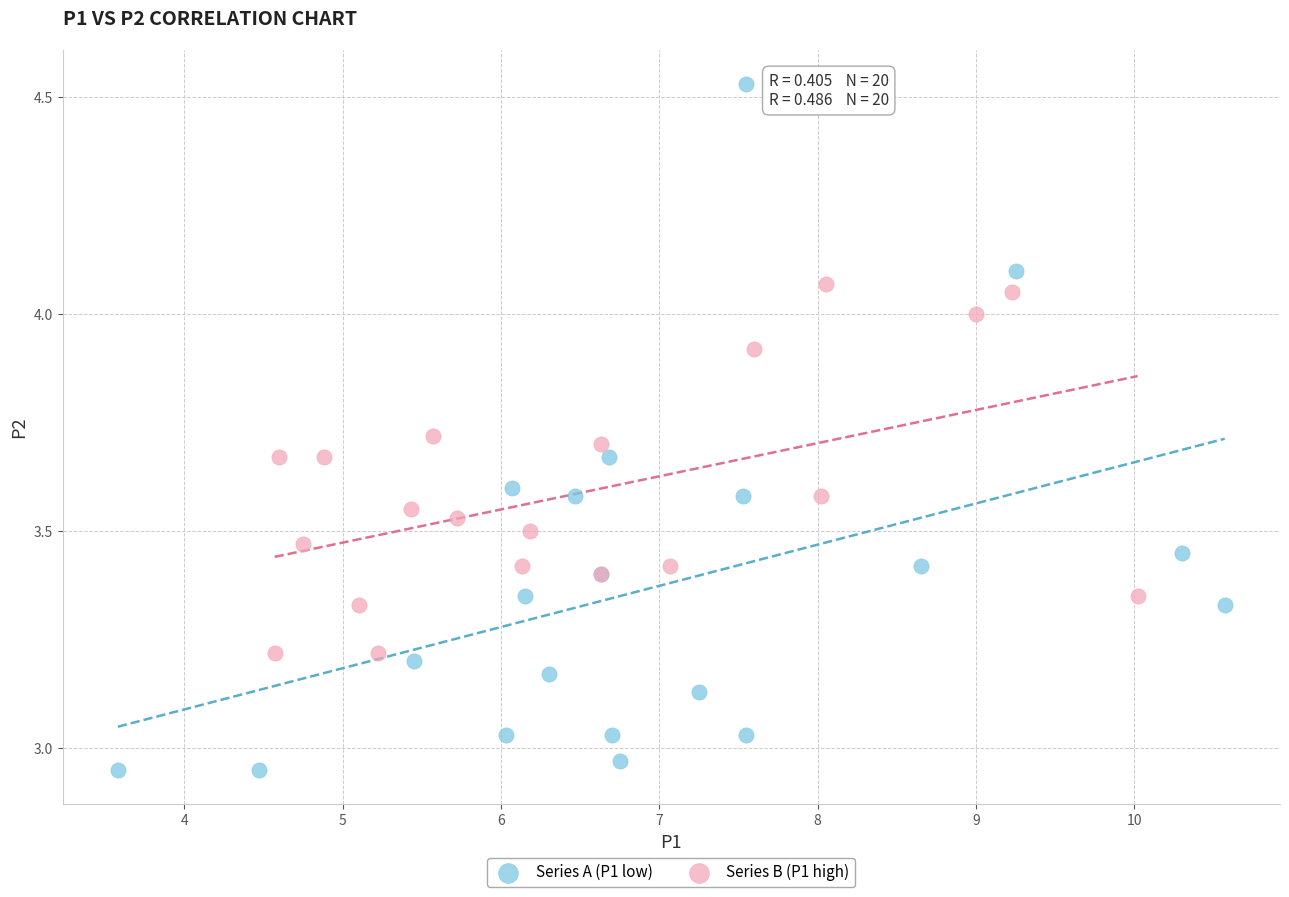

What are all the series names shown in the legend?

Series A (P1 low), Series B (P1 high)